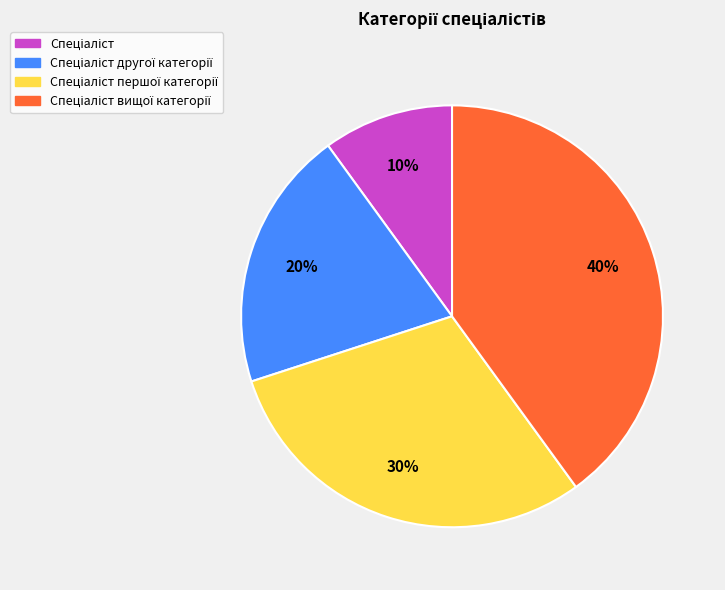

How many slices are in this pie chart?

4